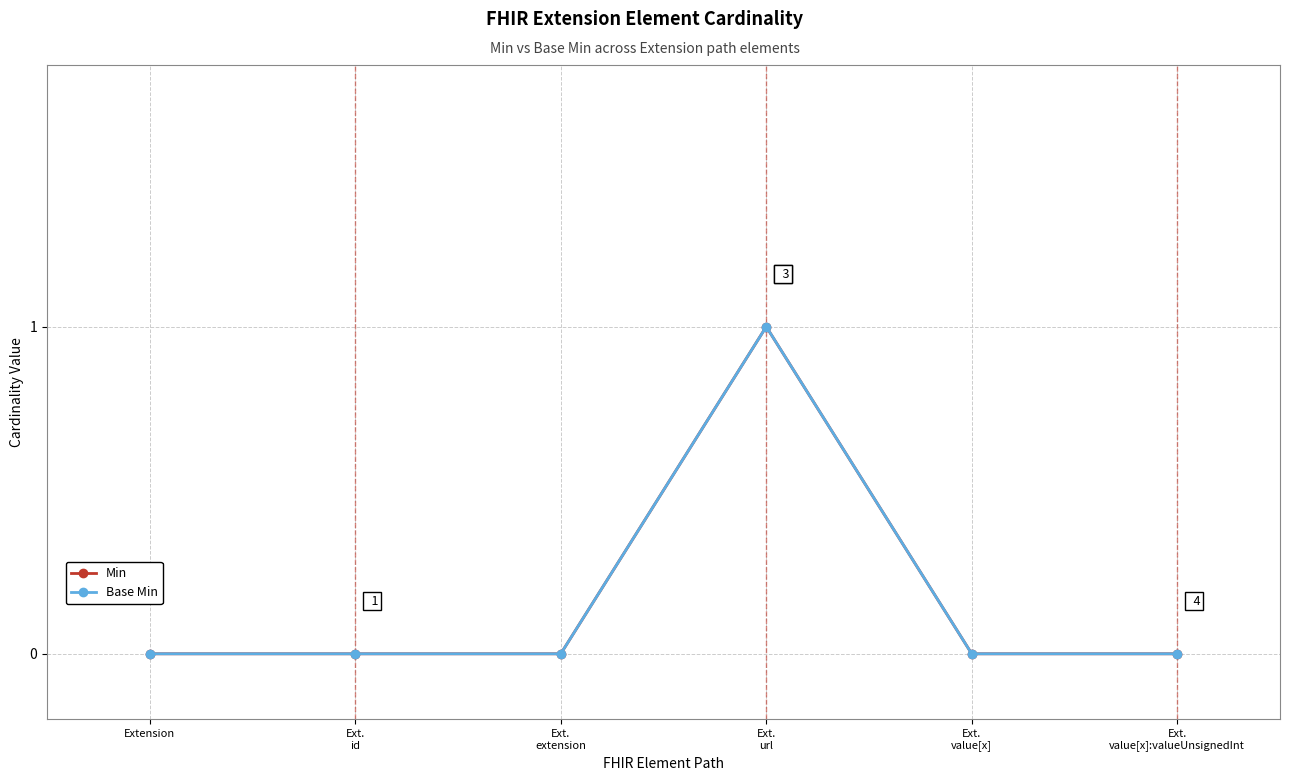

At which category does Min reach its first local peak?

Ext.
url